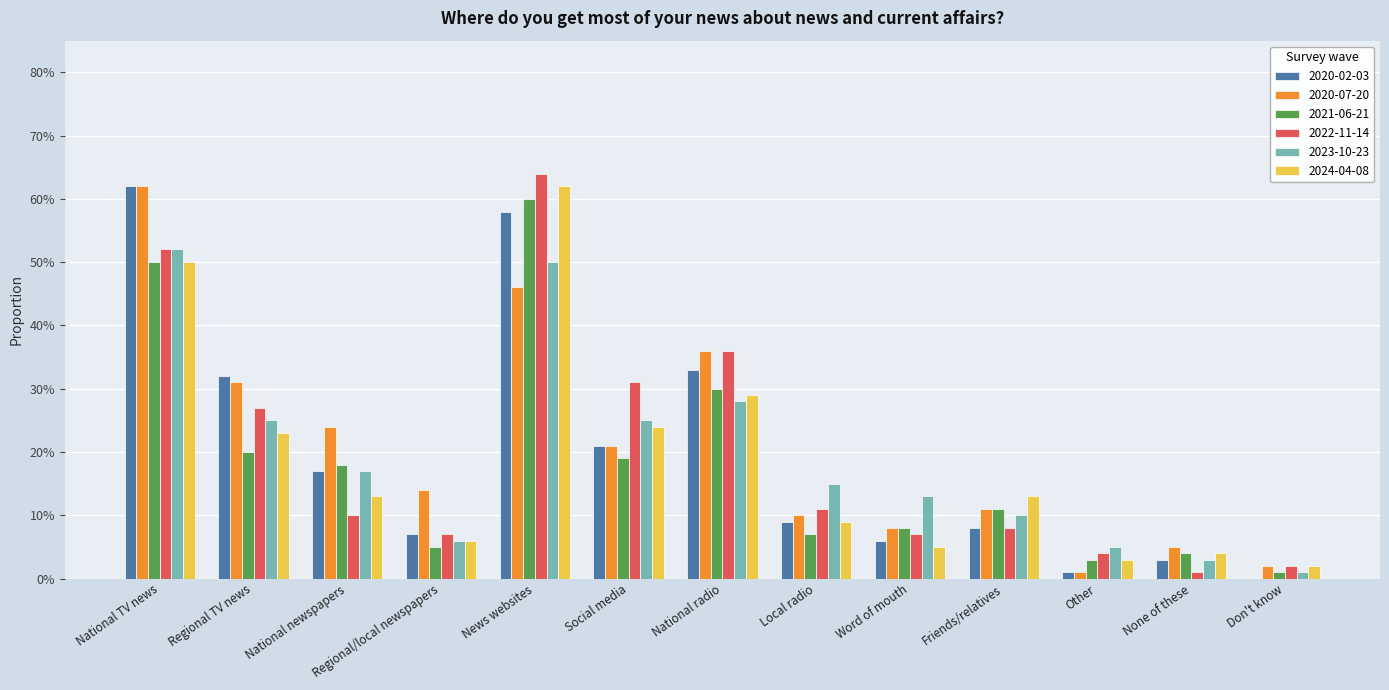

Between Word of mouth and Don't know, which series saw the biggest shift?

2023-10-23